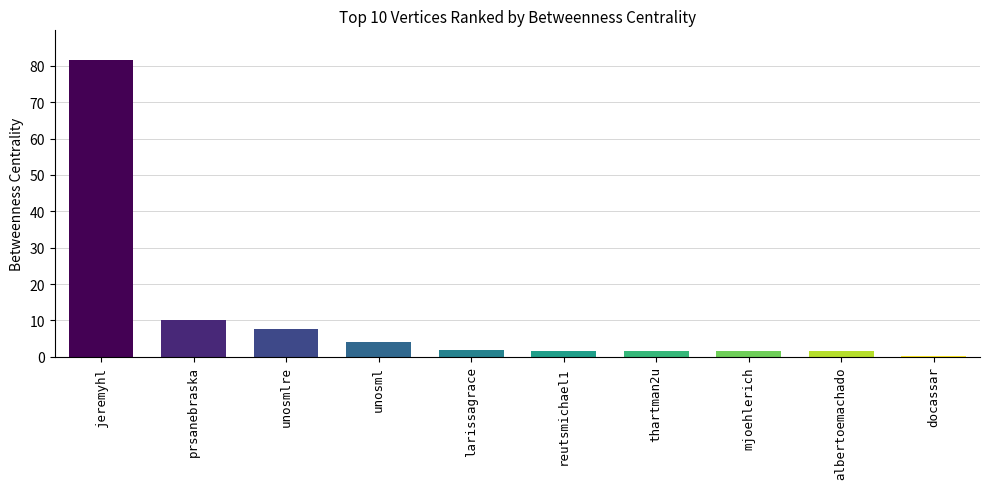

How many data points does each series have?

10